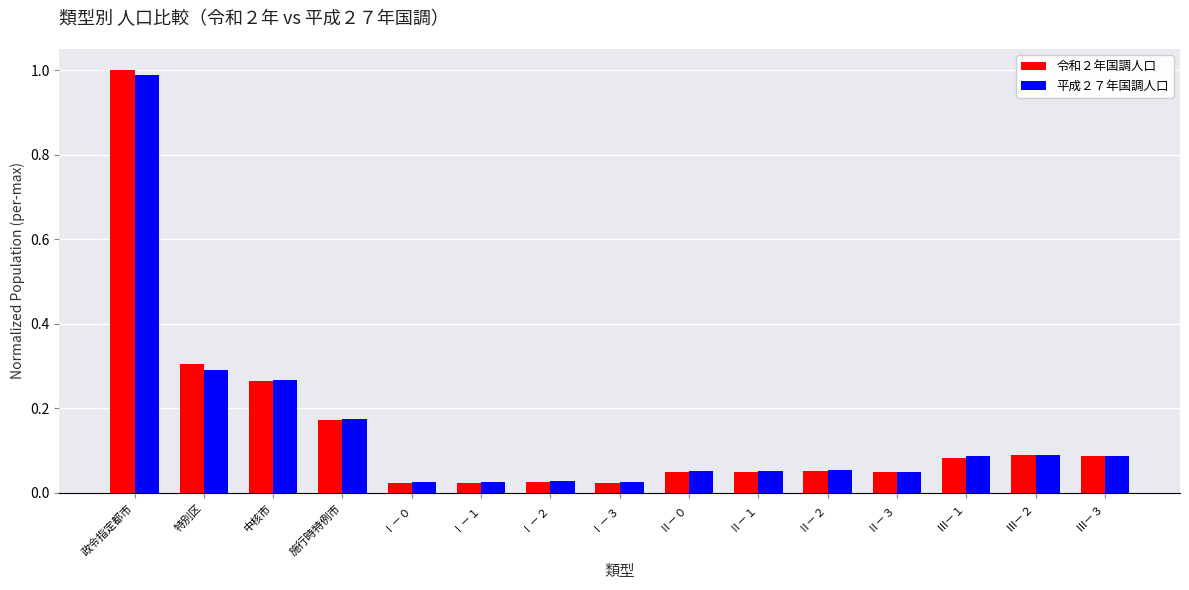

What are all the series names shown in the legend?

令和２年国調人口, 平成２７年国調人口